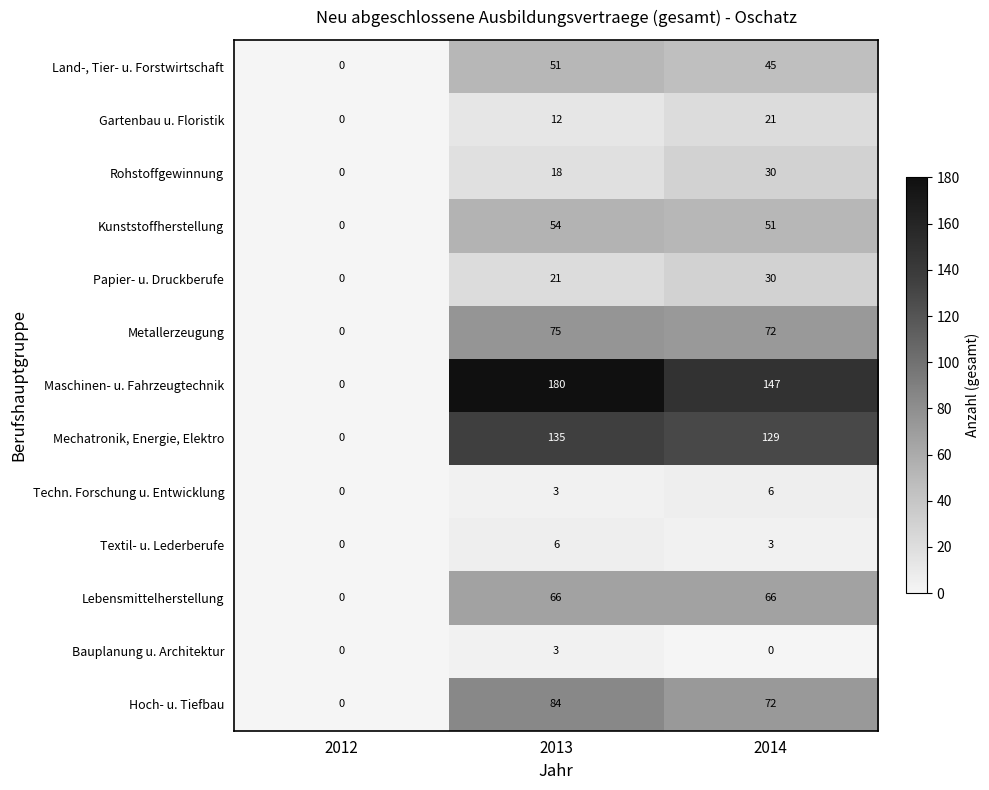

List the labels in order of Techn. Forschung u. Entwicklung value, largest first.

2014, 2013, 2012